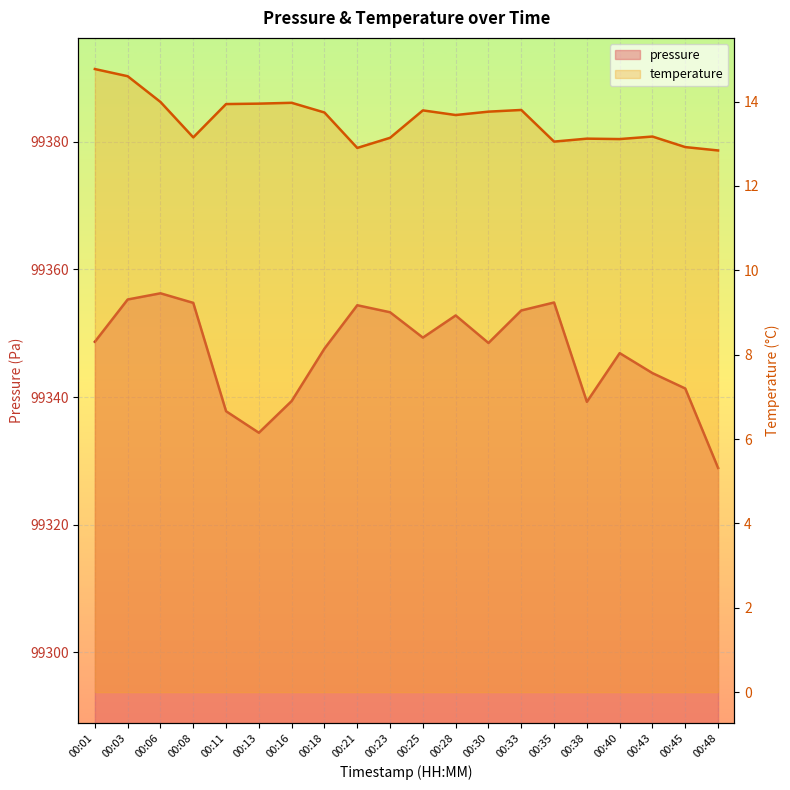

How many values in the pressure series are below 99348?

9